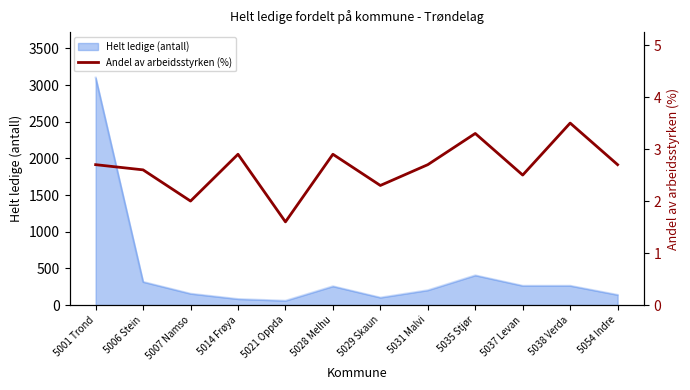

Is it true that the value at 5054 Indre is 3.8?

False